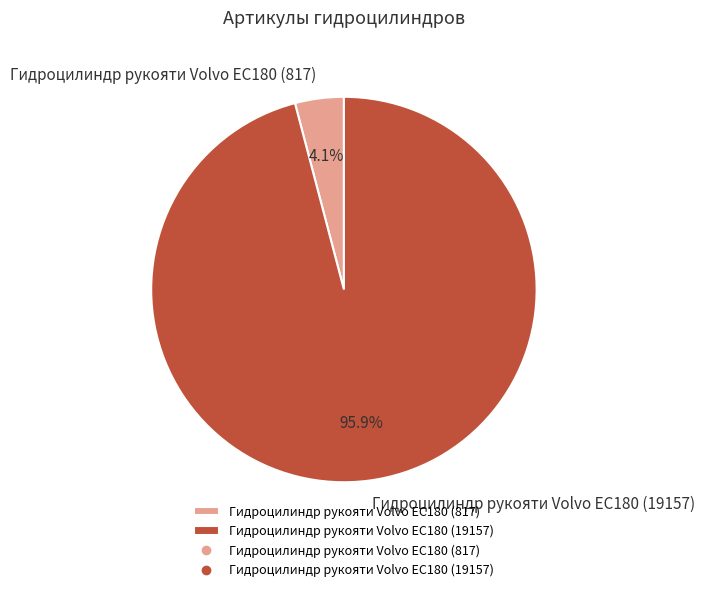

Which category has the smallest portion of the pie?

Гидроцилиндр рукояти Volvo EC180 (817)